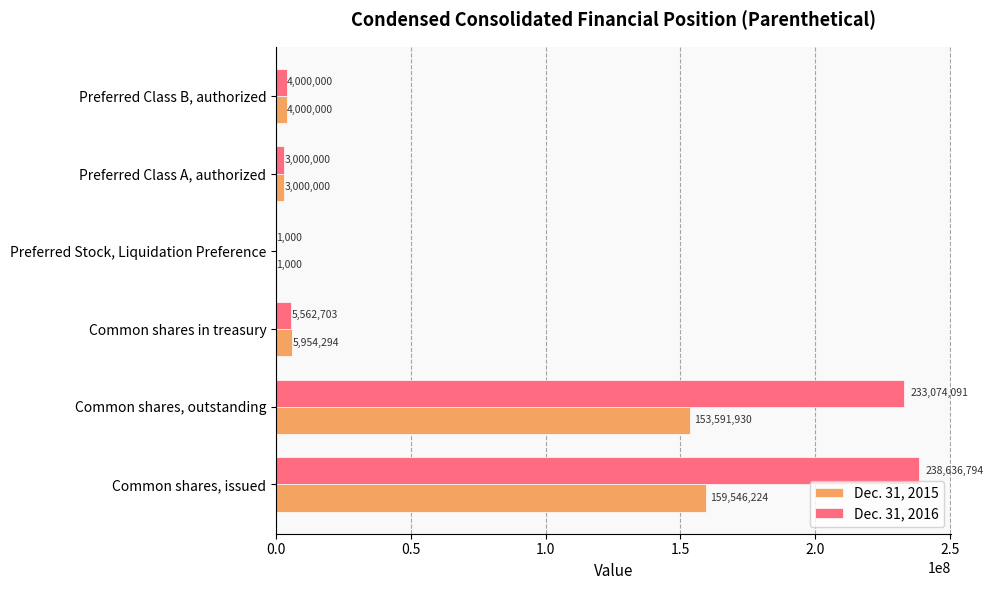

The Dec. 31, 2016 series shows 5562703 at Common shares in treasury. True or false?

True